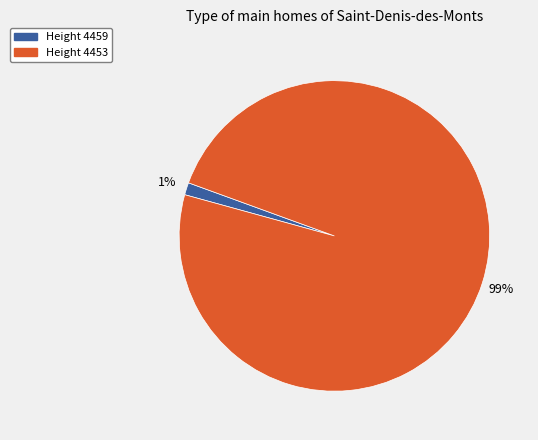

Is there any slice that represents more than half of the pie?

Yes